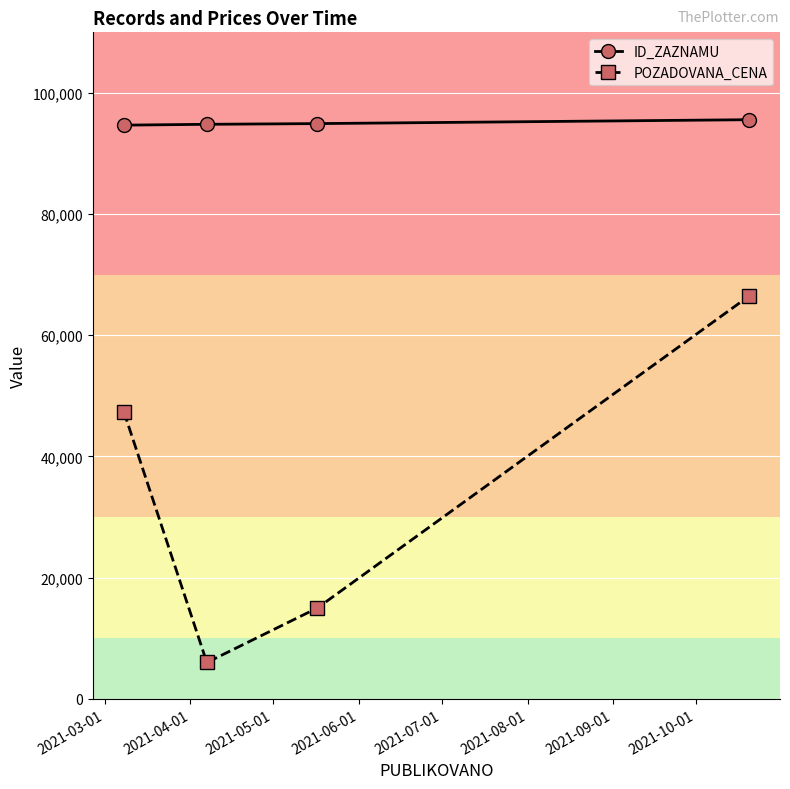

What is the greatest value displayed?

95580